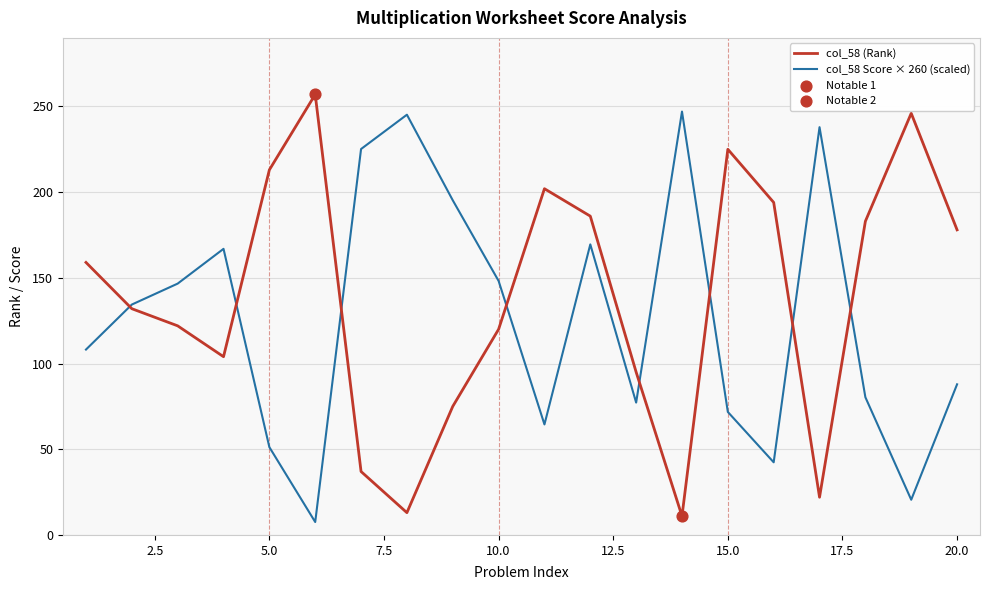

Which series has the largest total across all categories?

col_58 (Rank)